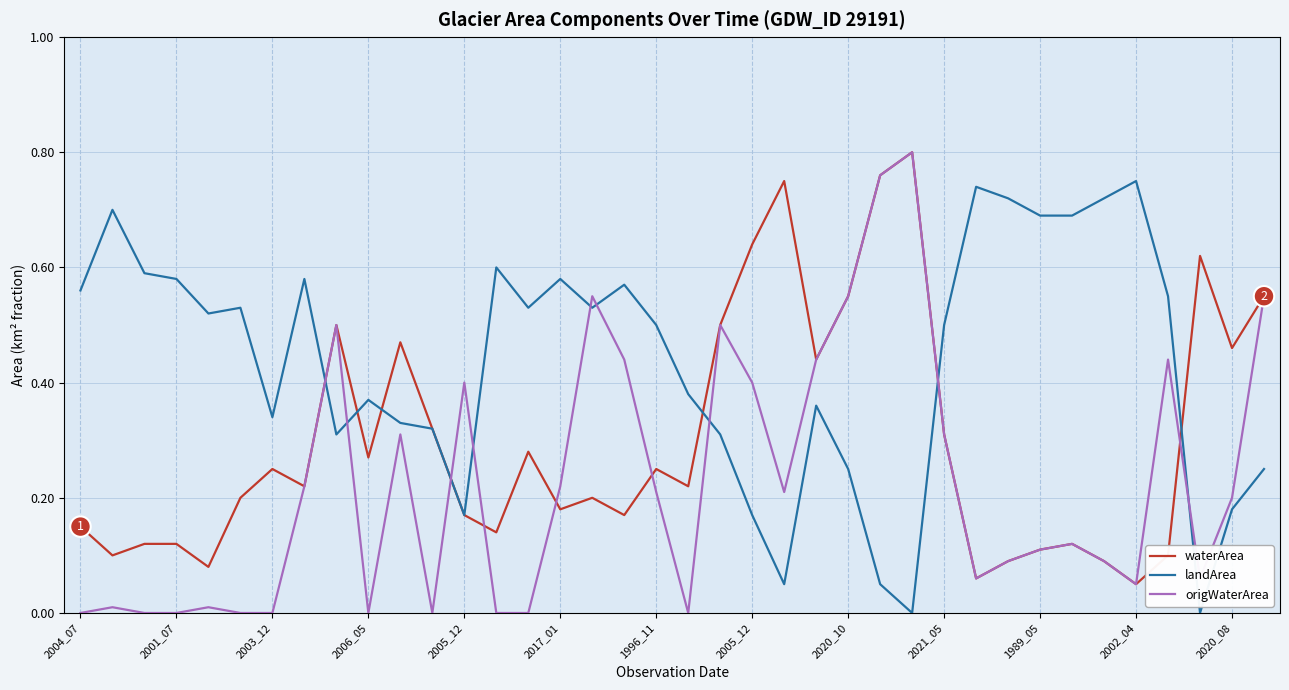

Which series has the largest range (max minus min)?

origWaterArea